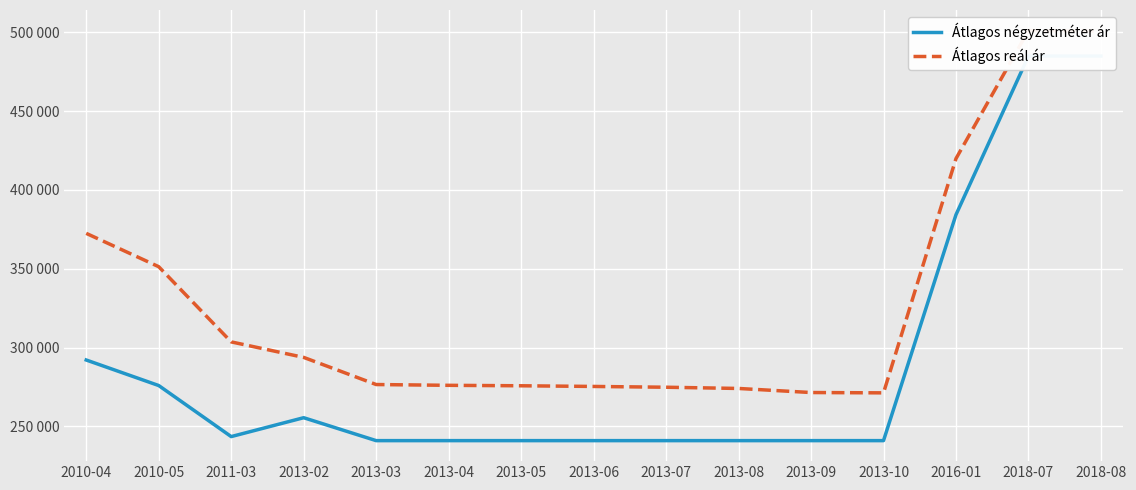

Rank the categories by Átlagos négyzetméter ár value from highest to lowest.

2018-07, 2018-08, 2016-01, 2010-04, 2010-05, 2013-02, 2011-03, 2013-03, 2013-04, 2013-05, 2013-06, 2013-07, 2013-08, 2013-09, 2013-10